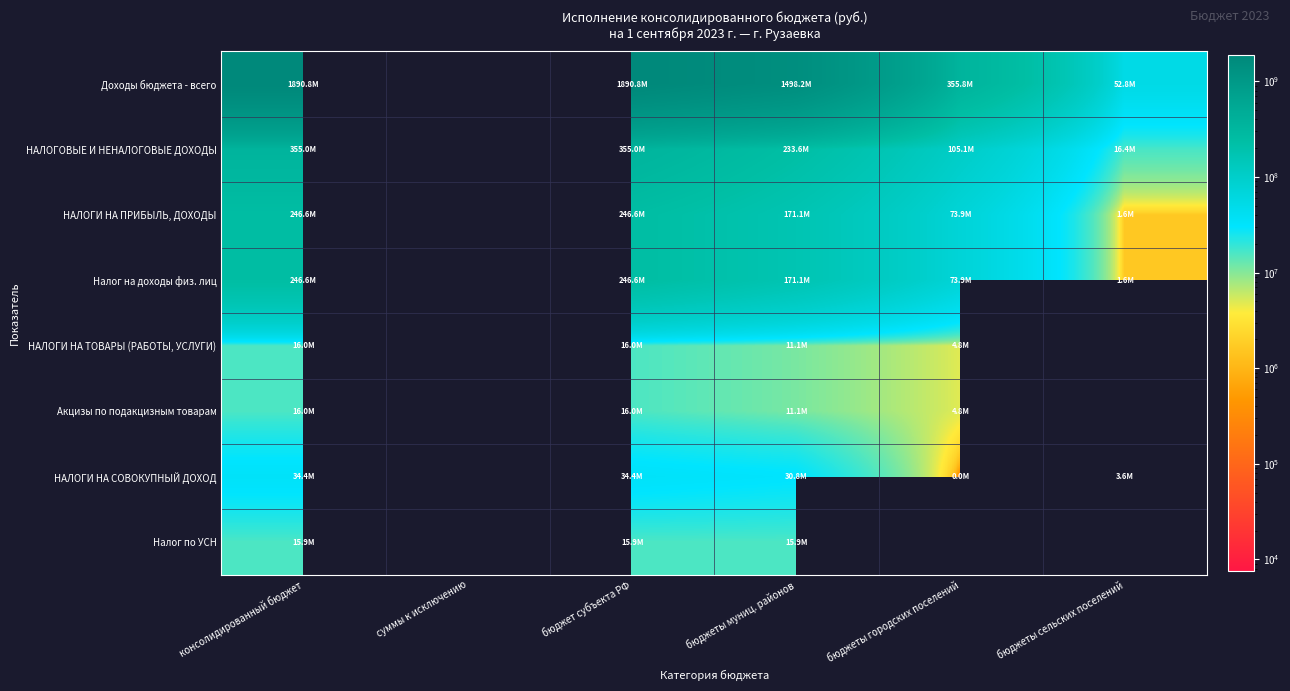

Which label corresponds to the smallest value in the chart?

бюджеты городских поселений